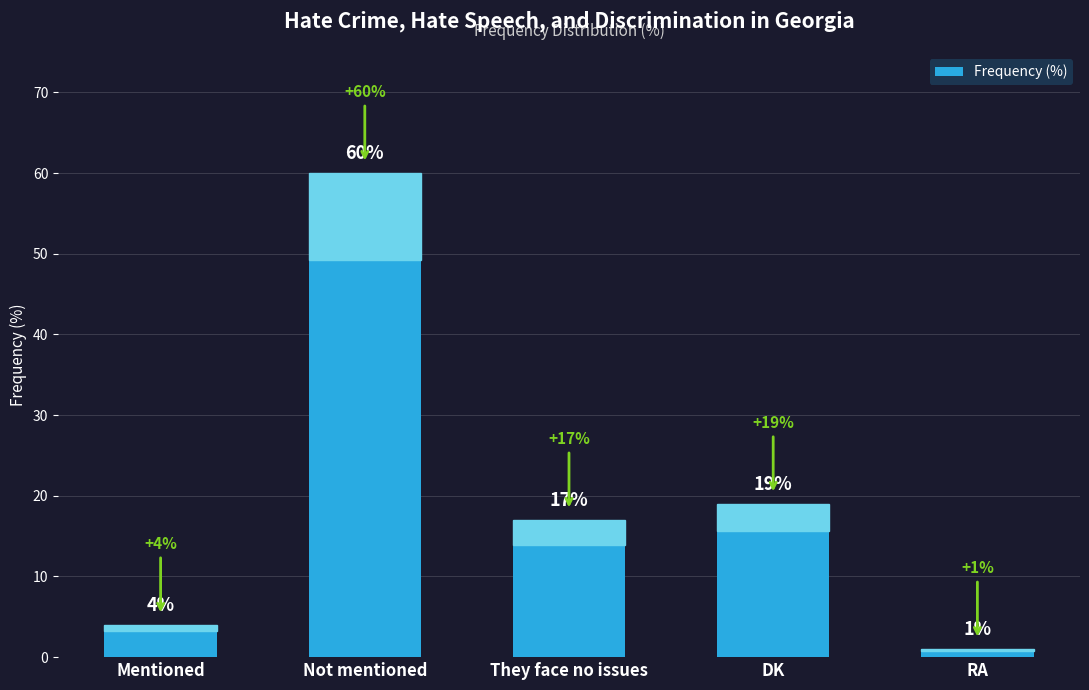

What position from the left is Mentioned?

1